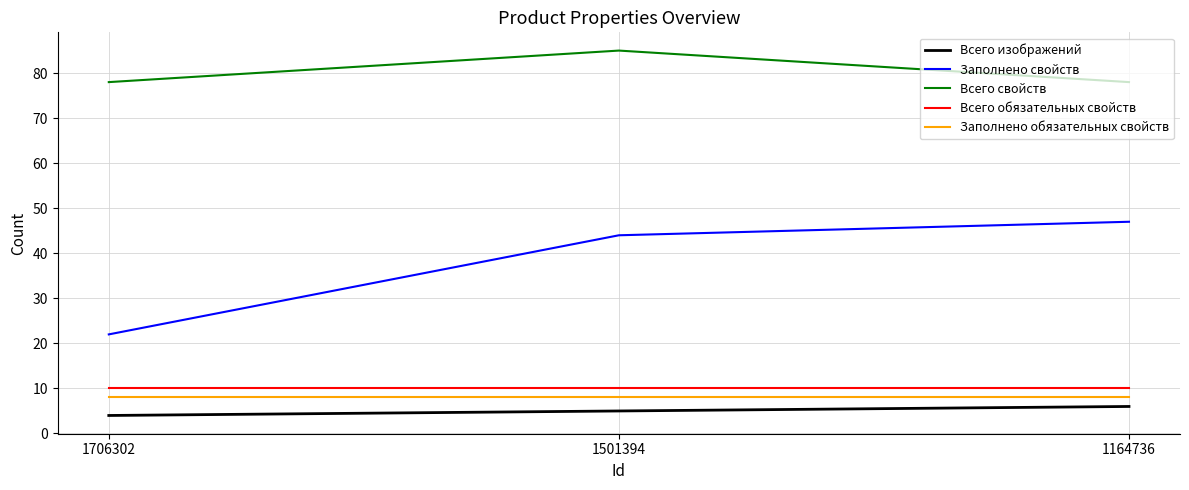

What are all the series names shown in the legend?

Всего изображений, Заполнено свойств, Всего свойств, Всего обязательных свойств, Заполнено обязательных свойств